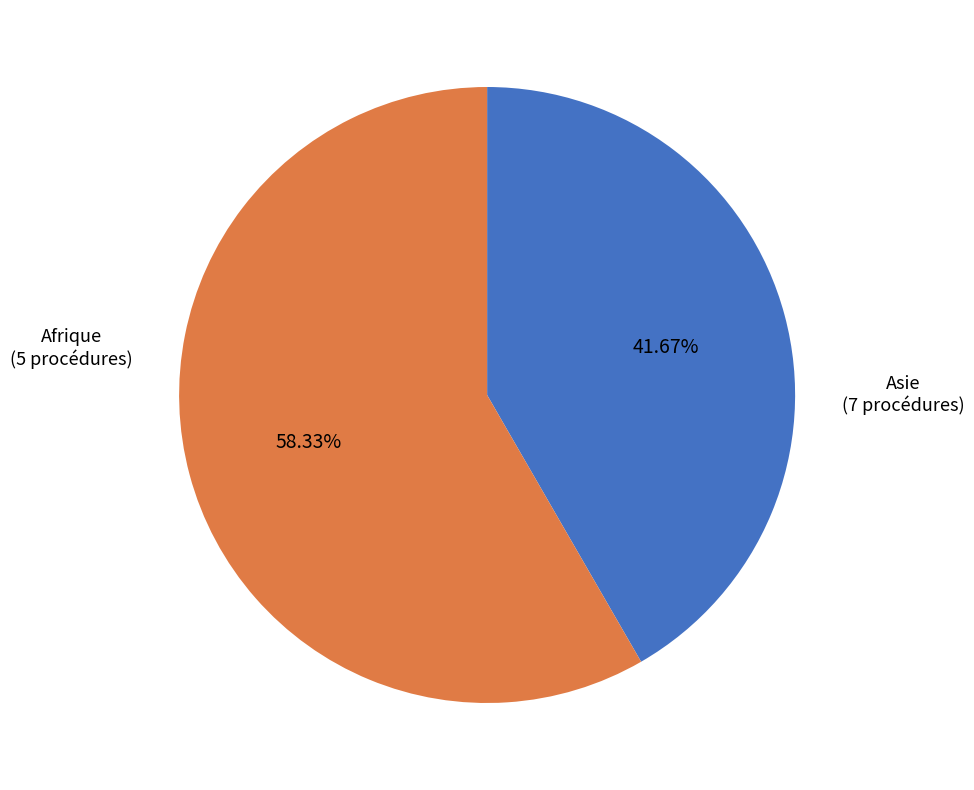

To the nearest percent, what is the difference between the largest and smallest slice percentages?

17%